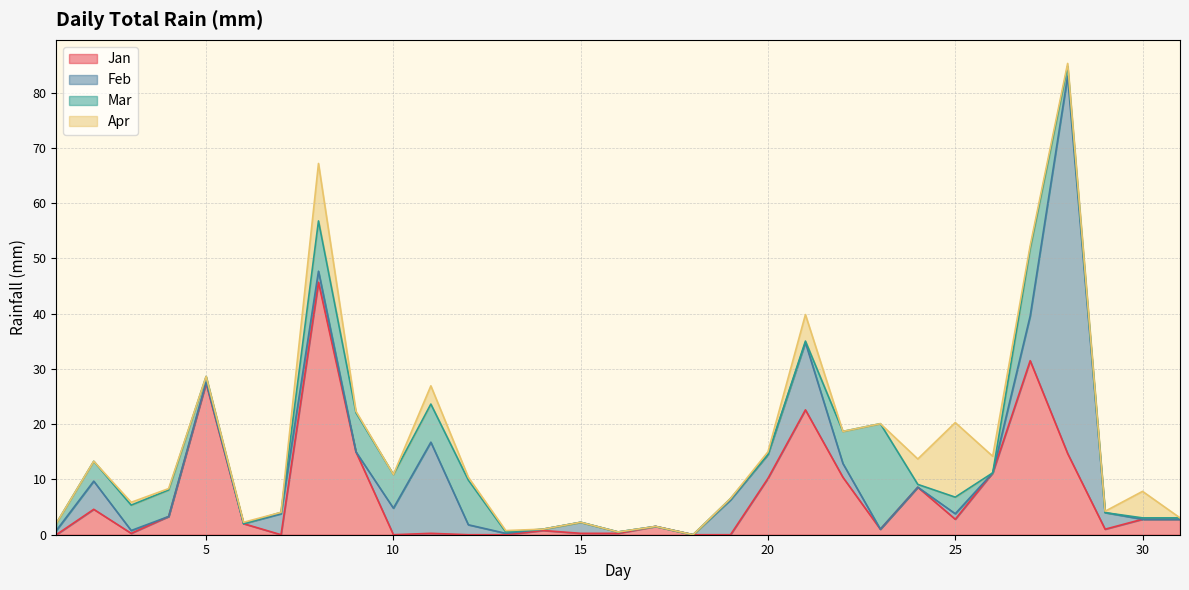

Which has a higher value, 29 or 19?

29